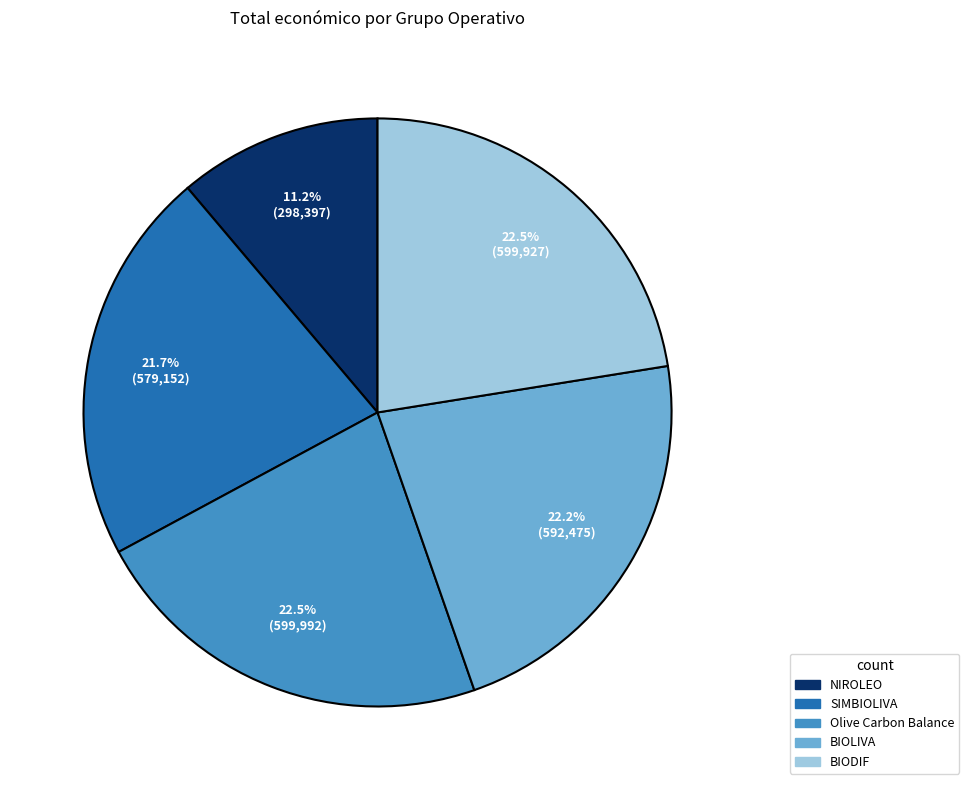

How many slices are in this pie chart?

5